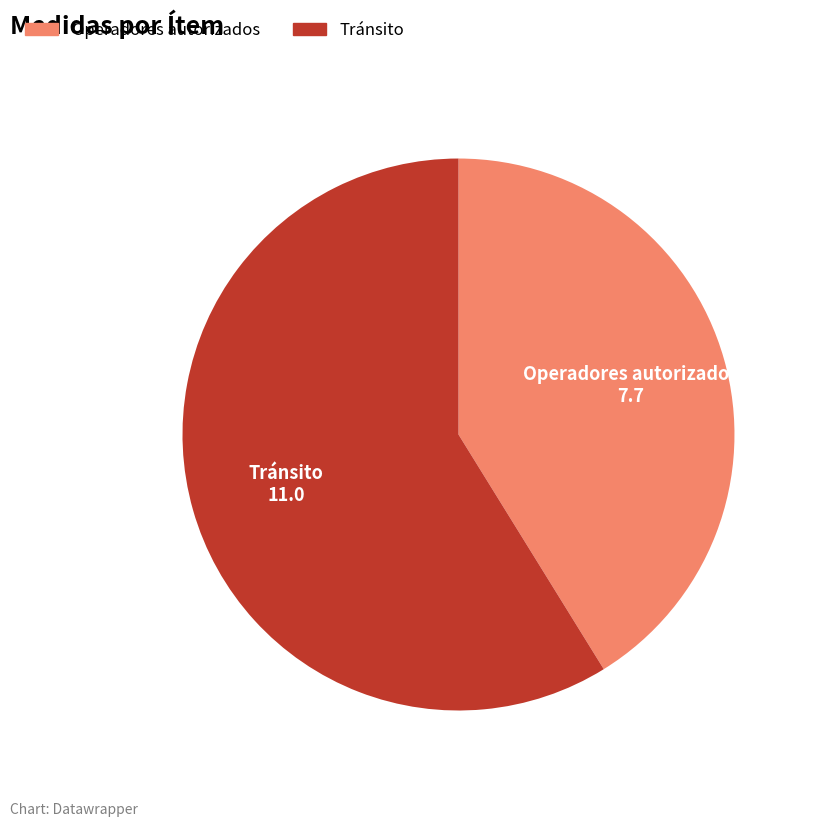

Is it true that Tránsito is 50% of the pie?

False